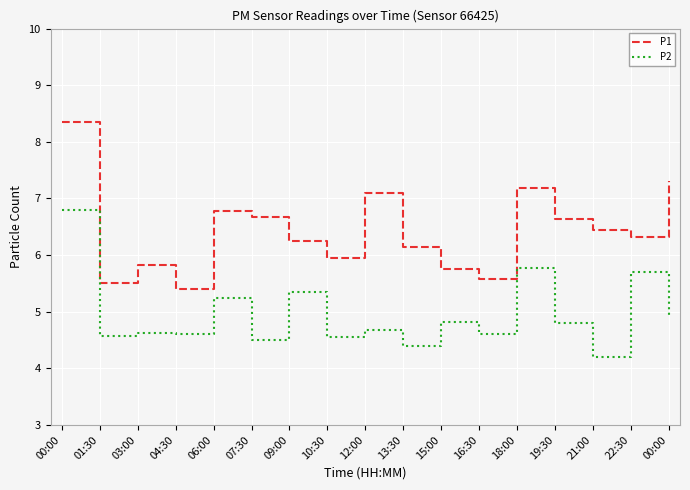

How many categories are shown in the chart?

17